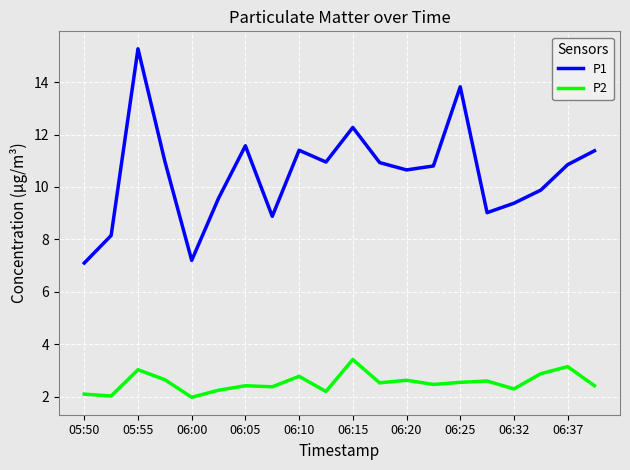

How many interior local valleys does the P1 series have?

5